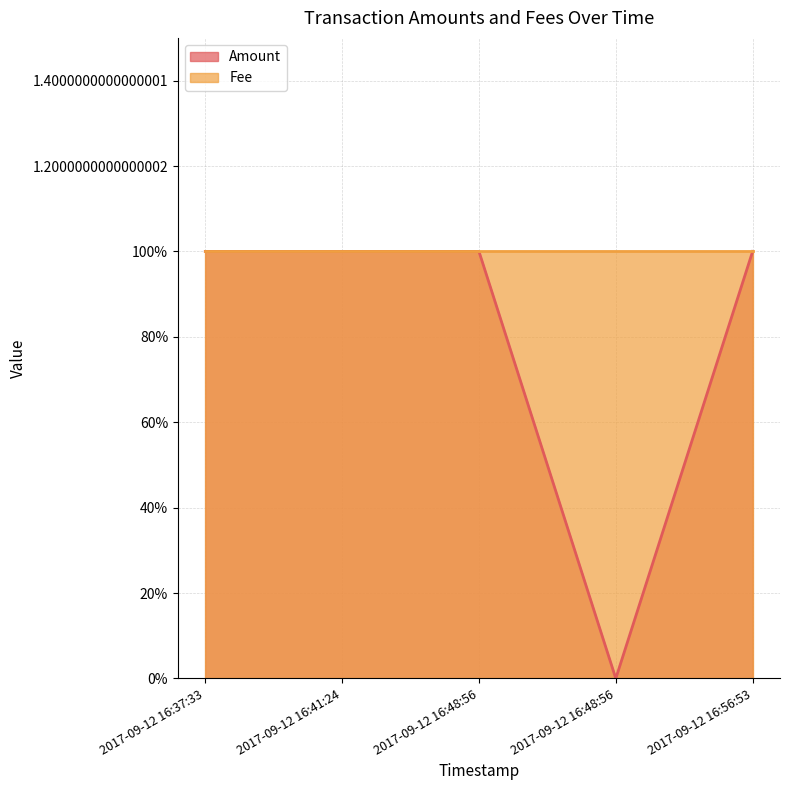

True or false: there are more than 2 points higher than both neighbors.

False